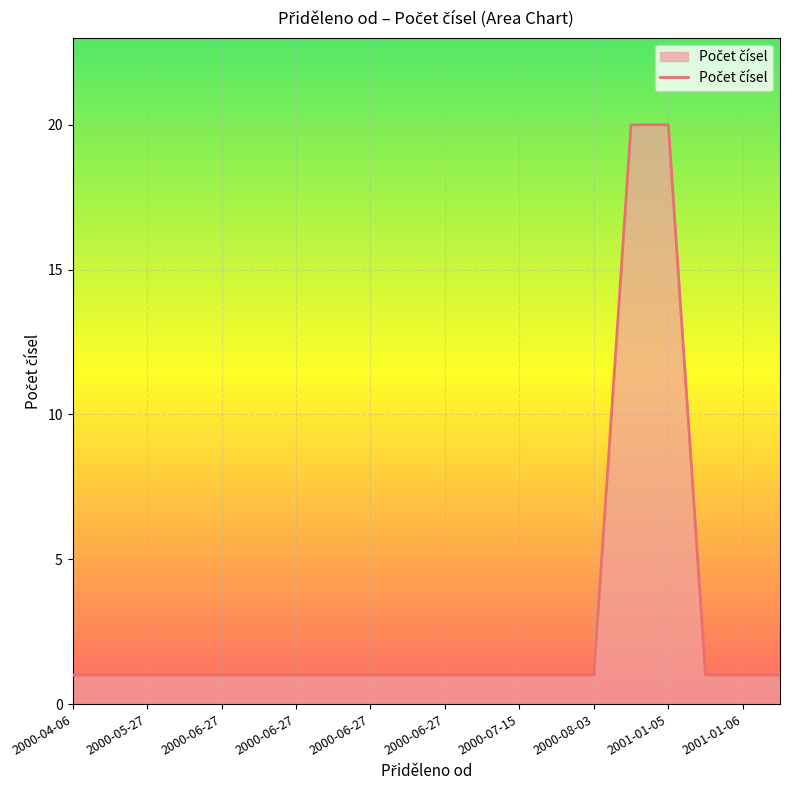

What is the difference between the maximum and minimum values?

19